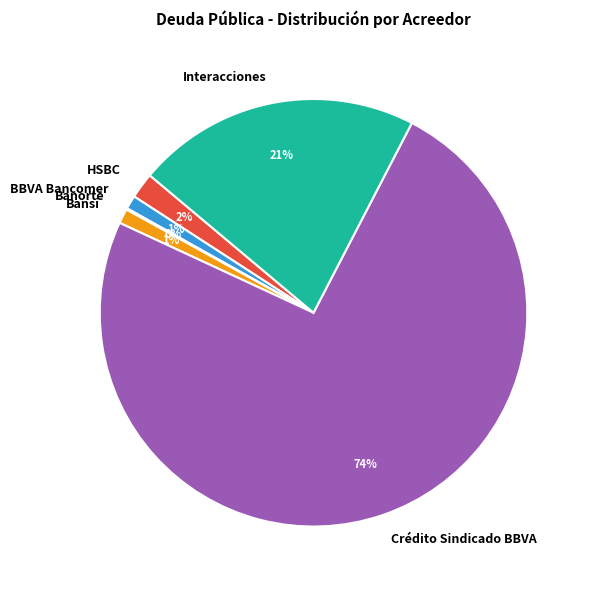

To the nearest percent, what portion does Interacciones represent?

21%